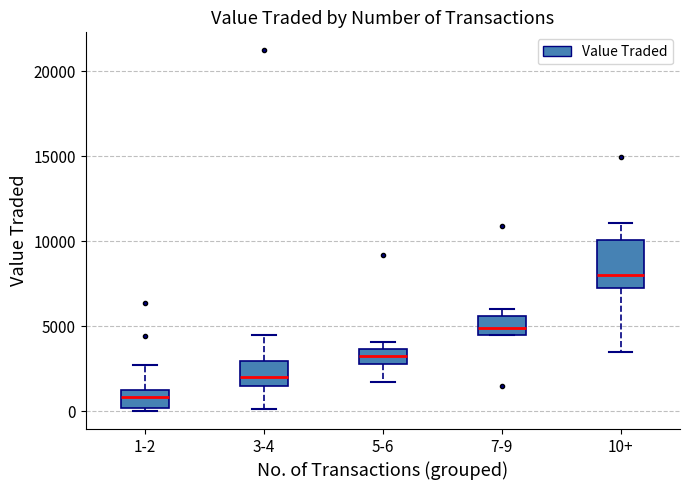

Comparing the boxes themselves (not the whiskers), which one is the tallest?

10+